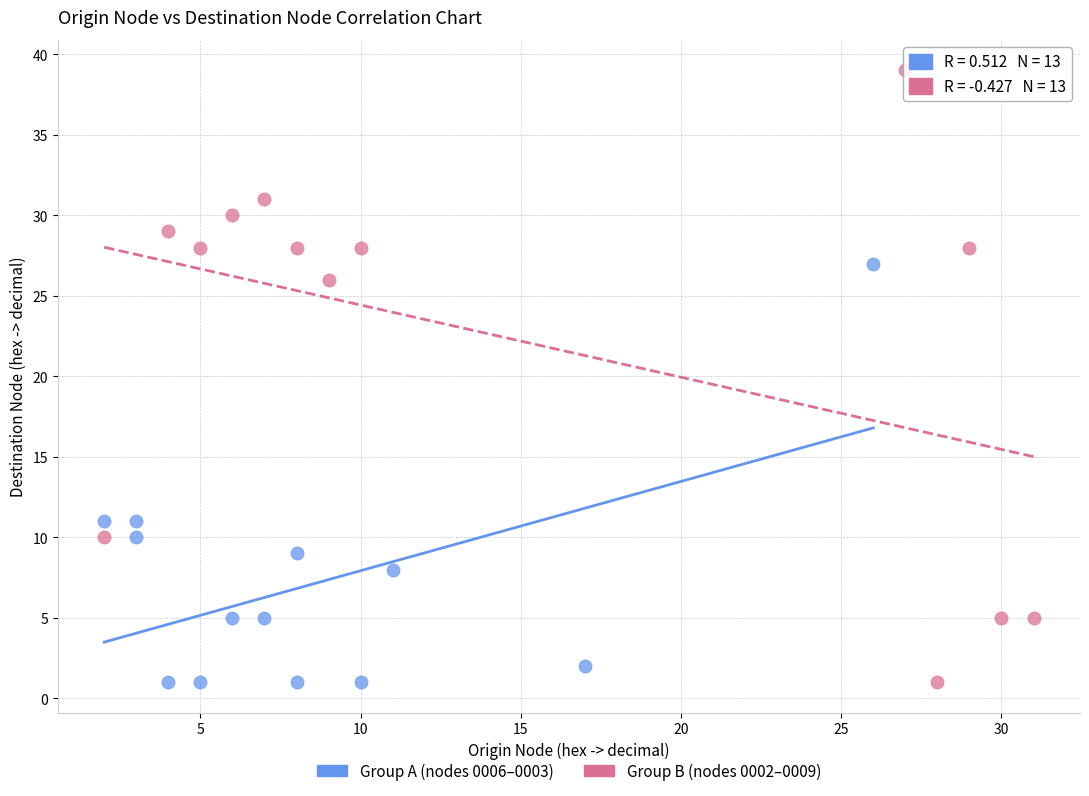

Which series has the largest Y range (max minus min)?

Group B (nodes 0002–0009)